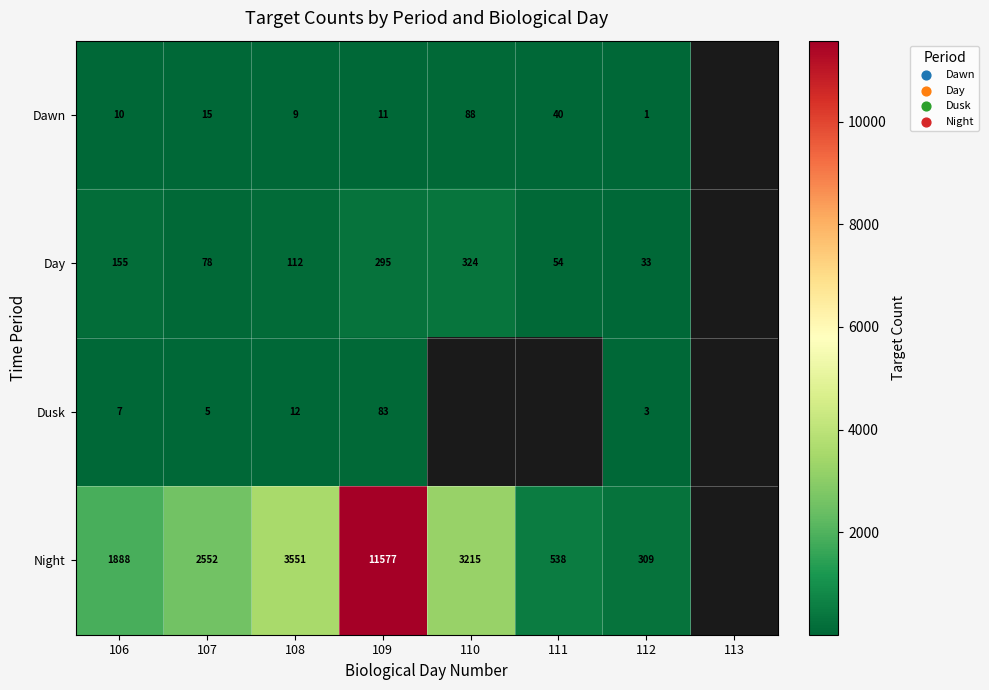

The value of Dawn at 110 is 88. True or false?

True